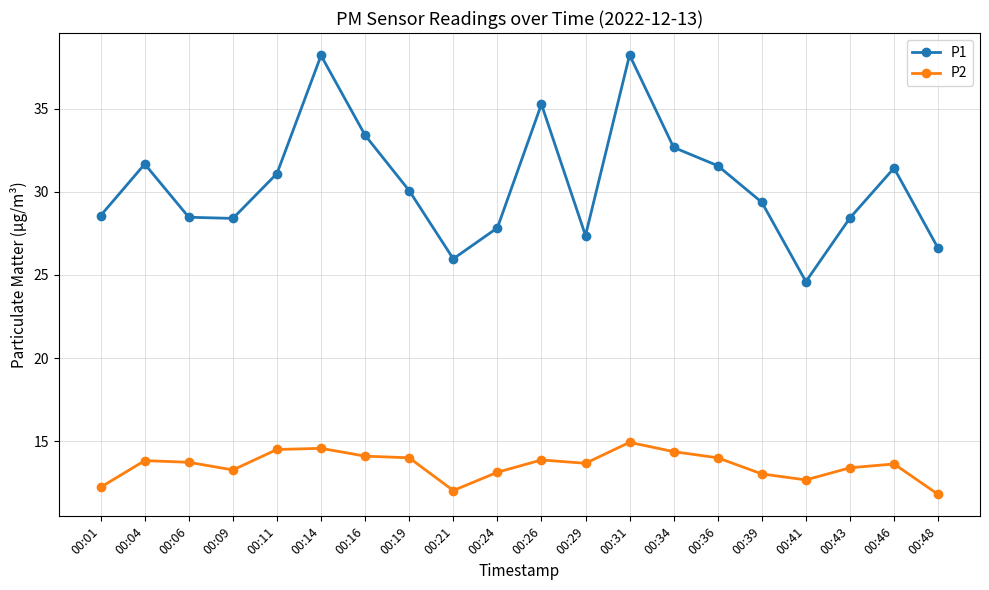

Which series has the largest range (max minus min)?

P1